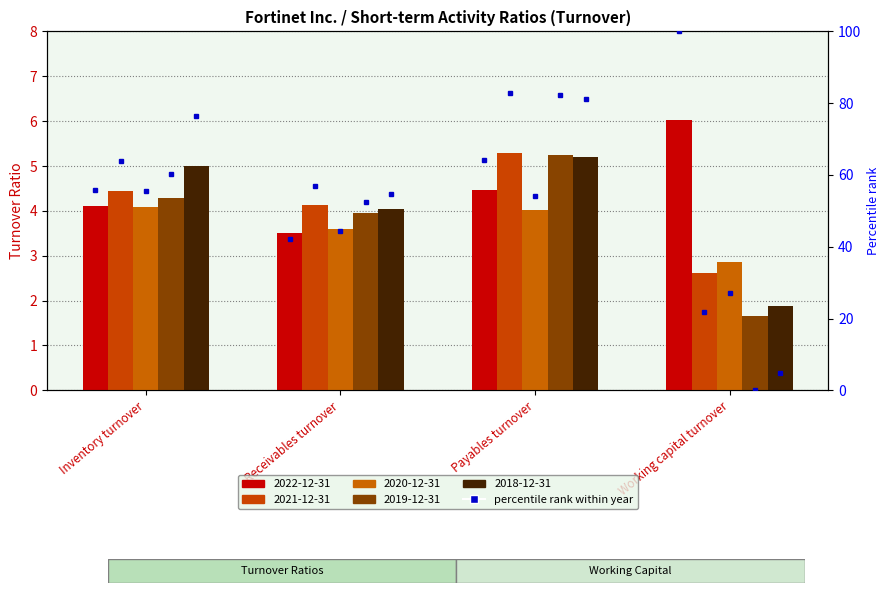

Rank the series at Receivables turnover from lowest to highest value.

2022-12-31, 2020-12-31, 2019-12-31, 2018-12-31, 2021-12-31